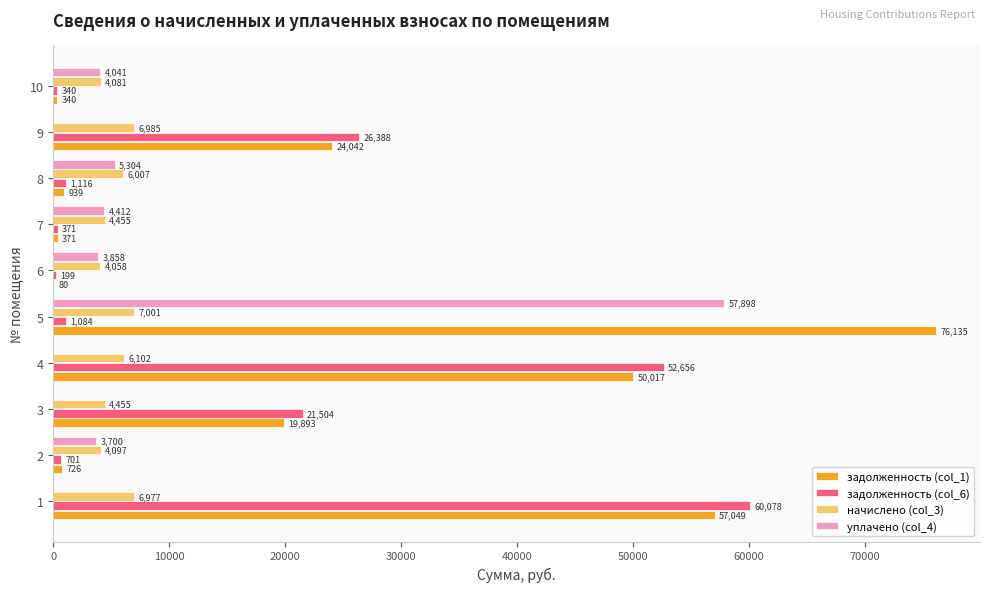

Where is задолженность (col_6) nearest to the value 30138?

9